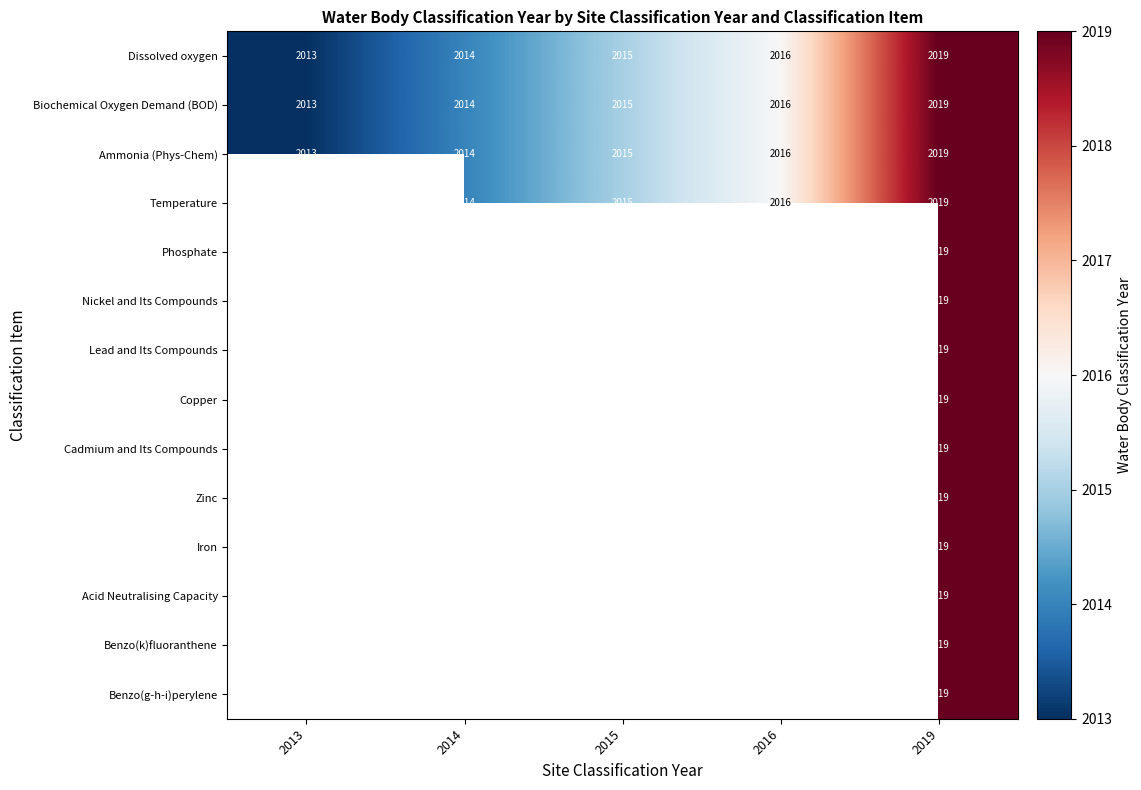

Is the value of Biochemical Oxygen Demand (BOD) at 2016 greater than the value of Lead and Its Compounds at 2019?

No